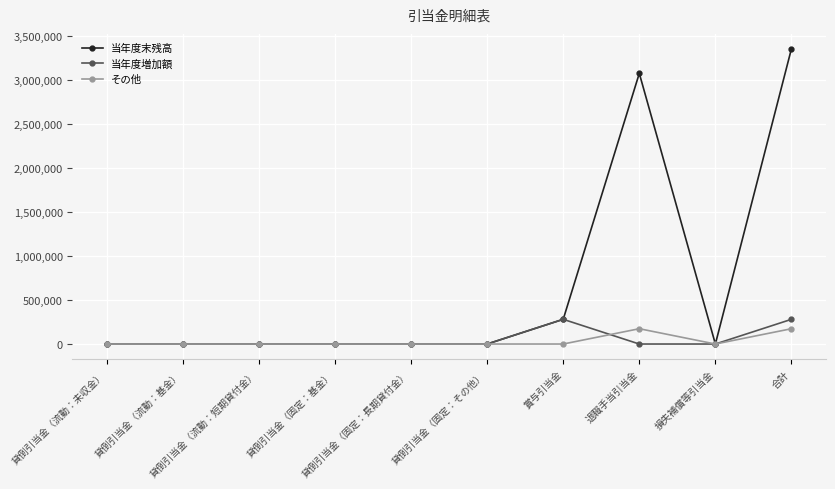

What is the maximum value shown in the chart?

3357154